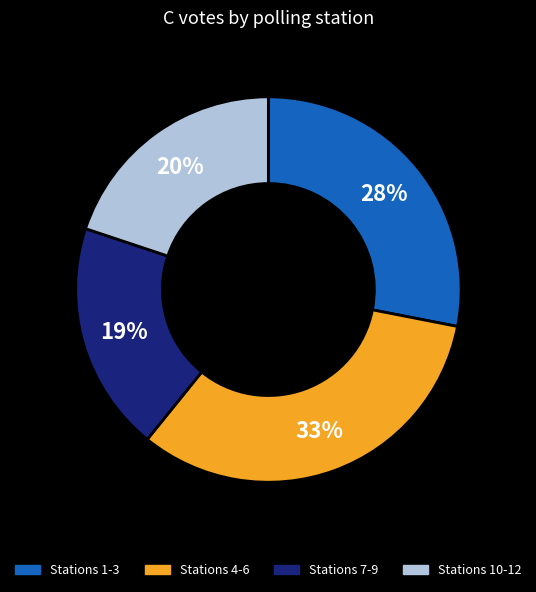

Rank the categories by value from highest to lowest.

Stations 4-6, Stations 1-3, Stations 10-12, Stations 7-9